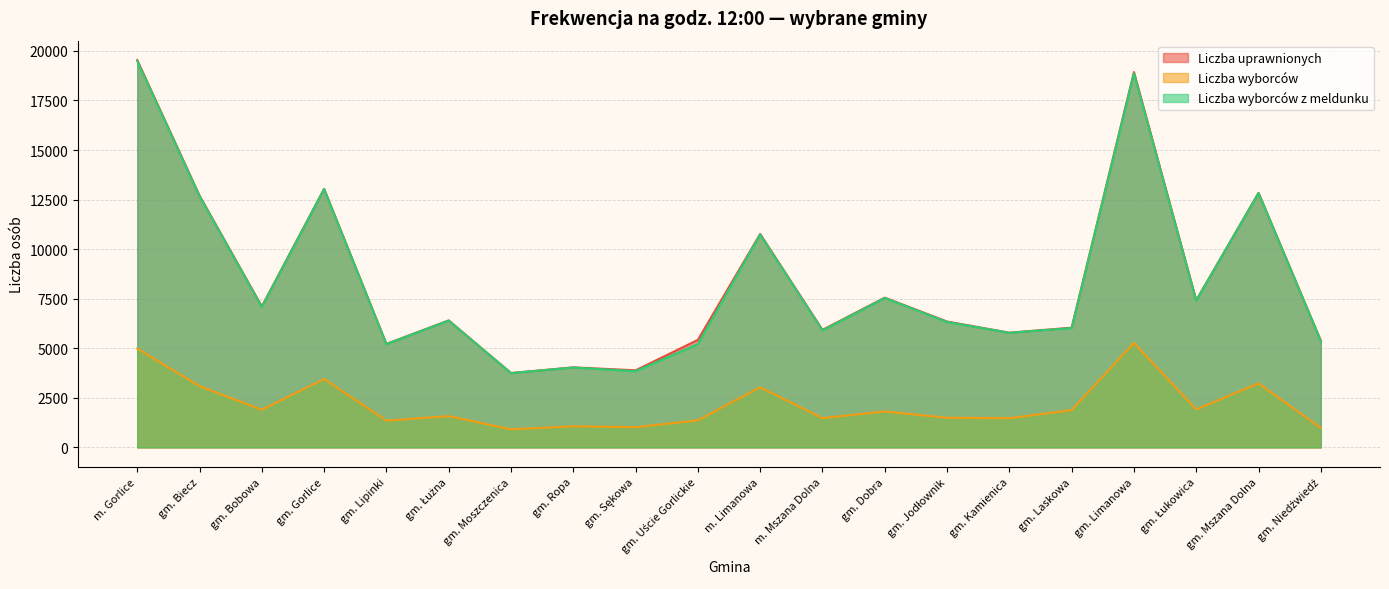

Reading left to right, extract all data points from this chart.

Liczba uprawnionych: m. Gorlice=19537	gm. Biecz=12702	gm. Bobowa=7111	gm. Gorlice=13040	gm. Lipinki=5221	gm. Łużna=6407	gm. Moszczenica=3754	gm. Ropa=4039	gm. Sękowa=3890	gm. Uście Gorlickie=5424	m. Limanowa=10764	m. Mszana Dolna=5930	gm. Dobra=7553	gm. Jodłownik=6350	gm. Kamienica=5788	gm. Laskowa=6040	gm. Limanowa=18932	gm. Łukowica=7422	gm. Mszana Dolna=12839	gm. Niedźwiedź=5382
Liczba wyborców: m. Gorlice=4987	gm. Biecz=3091	gm. Bobowa=1901	gm. Gorlice=3452	gm. Lipinki=1352	gm. Łużna=1579	gm. Moszczenica=915	gm. Ropa=1065	gm. Sękowa=1022	gm. Uście Gorlickie=1368	m. Limanowa=3034	m. Mszana Dolna=1479	gm. Dobra=1815	gm. Jodłownik=1496	gm. Kamienica=1475	gm. Laskowa=1882	gm. Limanowa=5274	gm. Łukowica=1920	gm. Mszana Dolna=3228	gm. Niedźwiedź=987
Liczba wyborców z meldunku: m. Gorlice=19490	gm. Biecz=12671	gm. Bobowa=7086	gm. Gorlice=13032	gm. Lipinki=5210	gm. Łużna=6396	gm. Moszczenica=3748	gm. Ropa=4030	gm. Sękowa=3846	gm. Uście Gorlickie=5211	m. Limanowa=10738	m. Mszana Dolna=5899	gm. Dobra=7535	gm. Jodłownik=6326	gm. Kamienica=5782	gm. Laskowa=6020	gm. Limanowa=18868	gm. Łukowica=7408	gm. Mszana Dolna=12833	gm. Niedźwiedź=5374